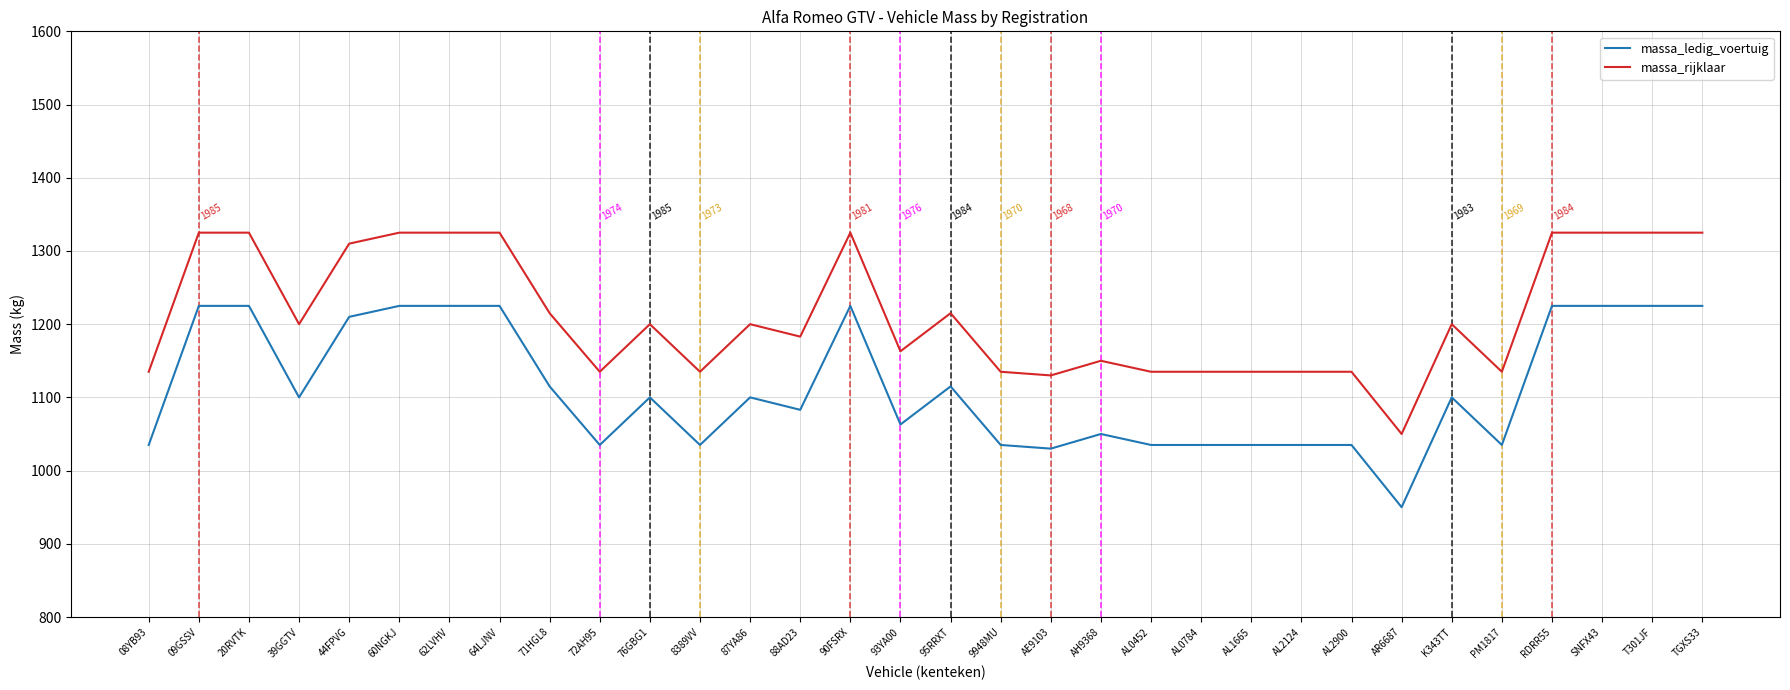

Reading left to right, list all the values displayed in this chart.

massa_ledig_voertuig: 1035	1225	1225	1100	1210	1225	1225	1225	1115	1035	1100	1035	1100	1083	1225	1063	1115	1035	1030	1050	1035	1035	1035	1035	1035	950	1100	1035	1225	1225	1225	1225
massa_rijklaar: 1135	1325	1325	1200	1310	1325	1325	1325	1215	1135	1200	1135	1200	1183	1325	1163	1215	1135	1130	1150	1135	1135	1135	1135	1135	1050	1200	1135	1325	1325	1325	1325